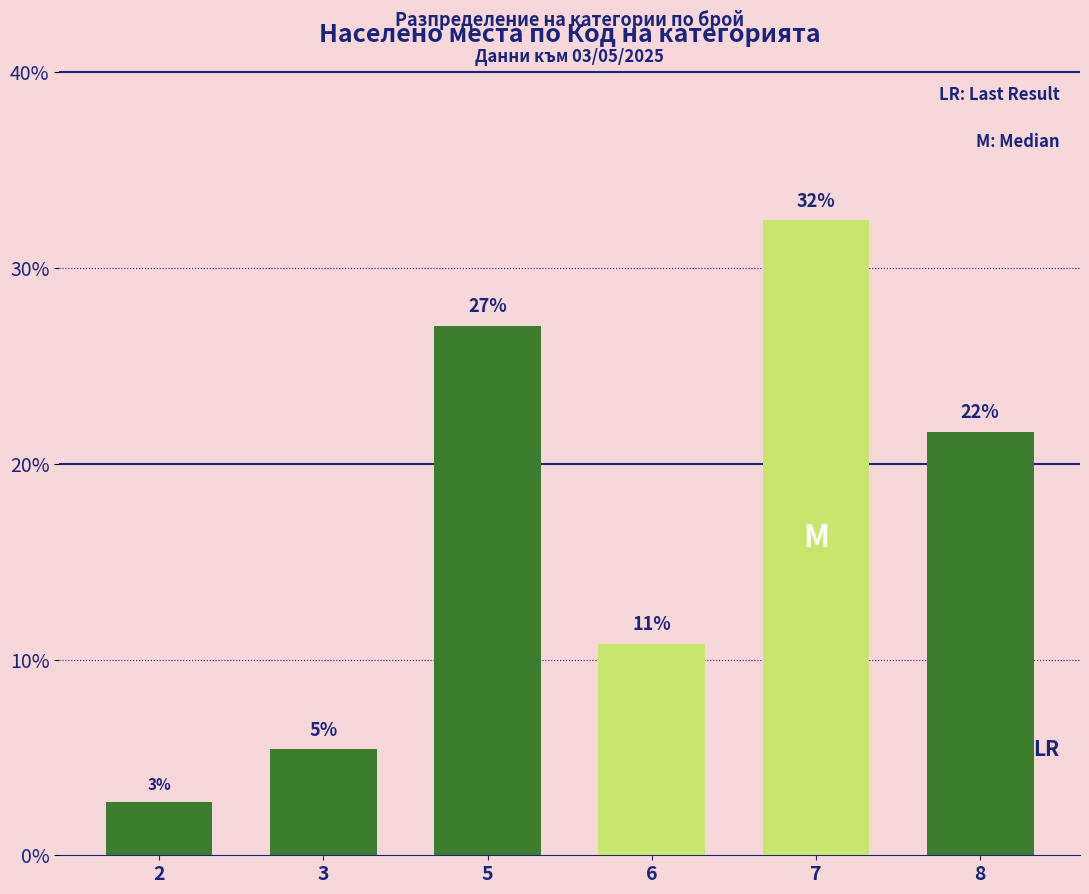

How many bars are there in total?

6